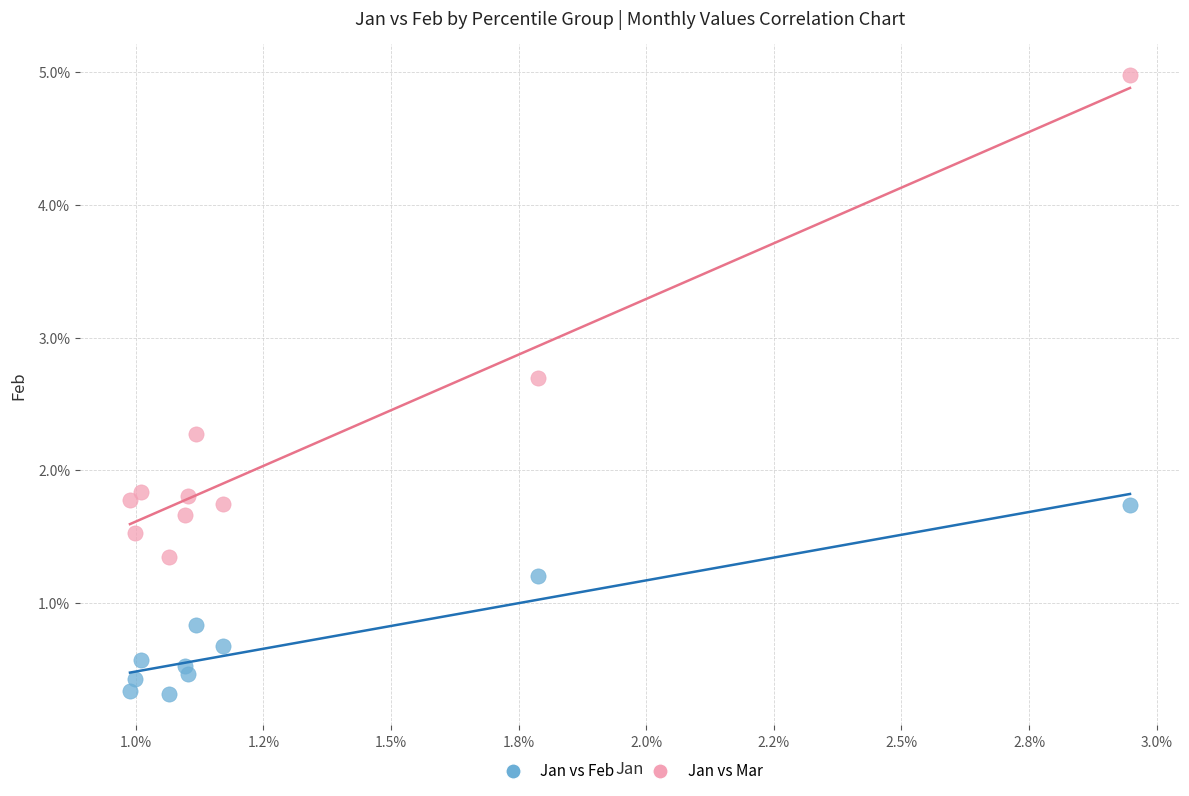

Which series reaches the maximum Y coordinate?

Jan vs Mar